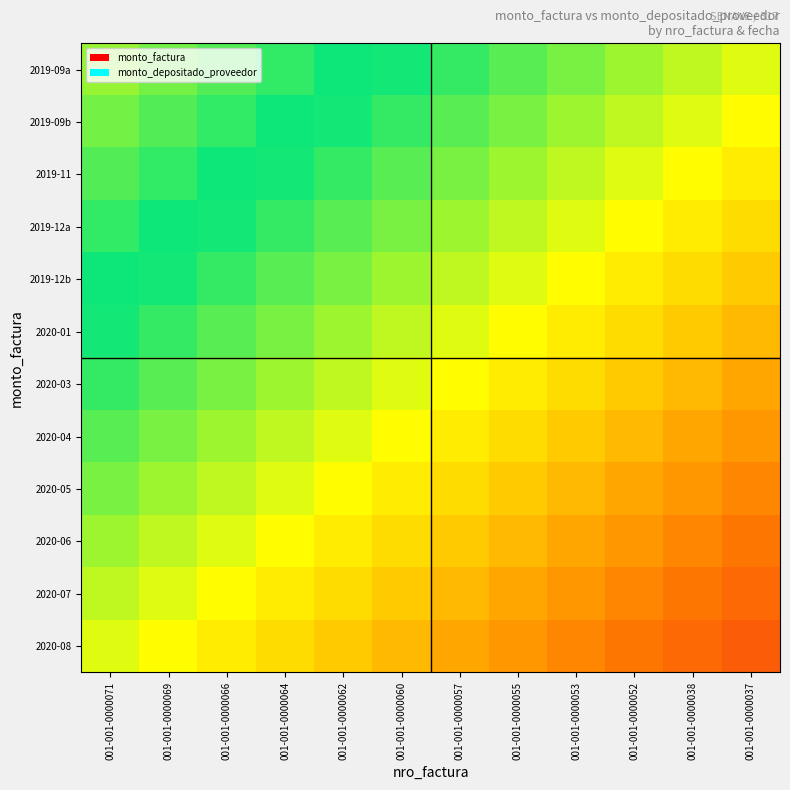

Which category has the highest value across all series?

001-001-0000037